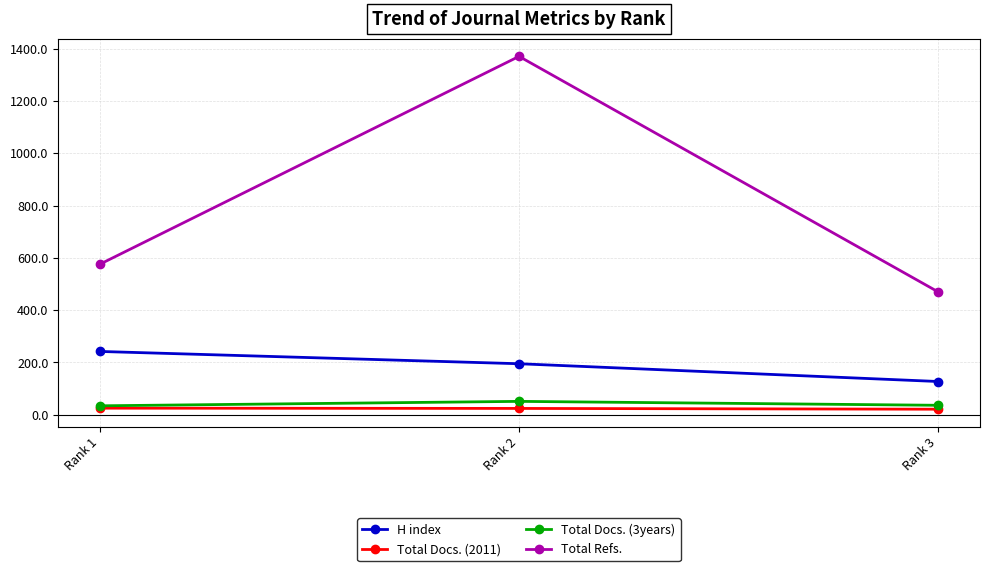

Which series has the widest spread of values?

Total Refs.